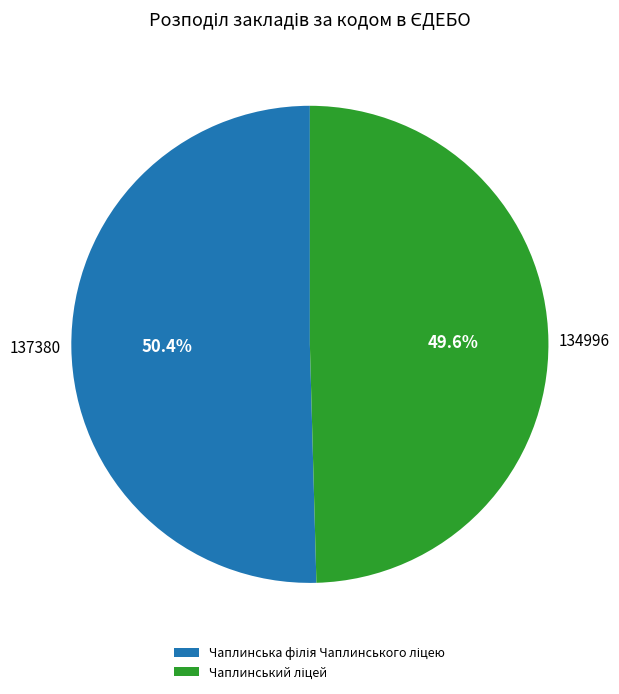

Does any single category account for the majority?

Yes